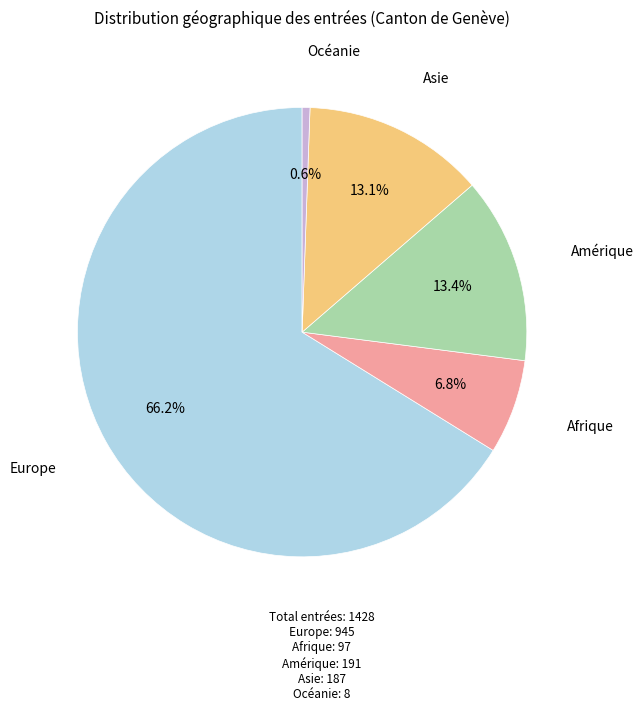

Does any single category account for the majority?

Yes